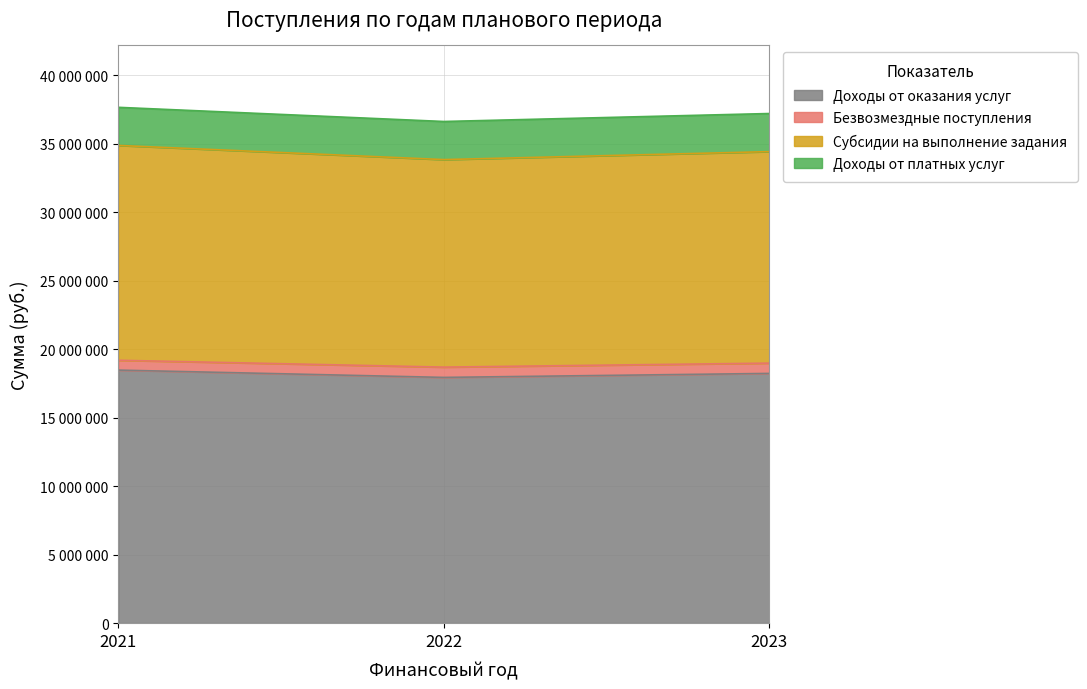

Is it true that Субсидии на выполнение задания equals 34874822.4 at 2021?

True